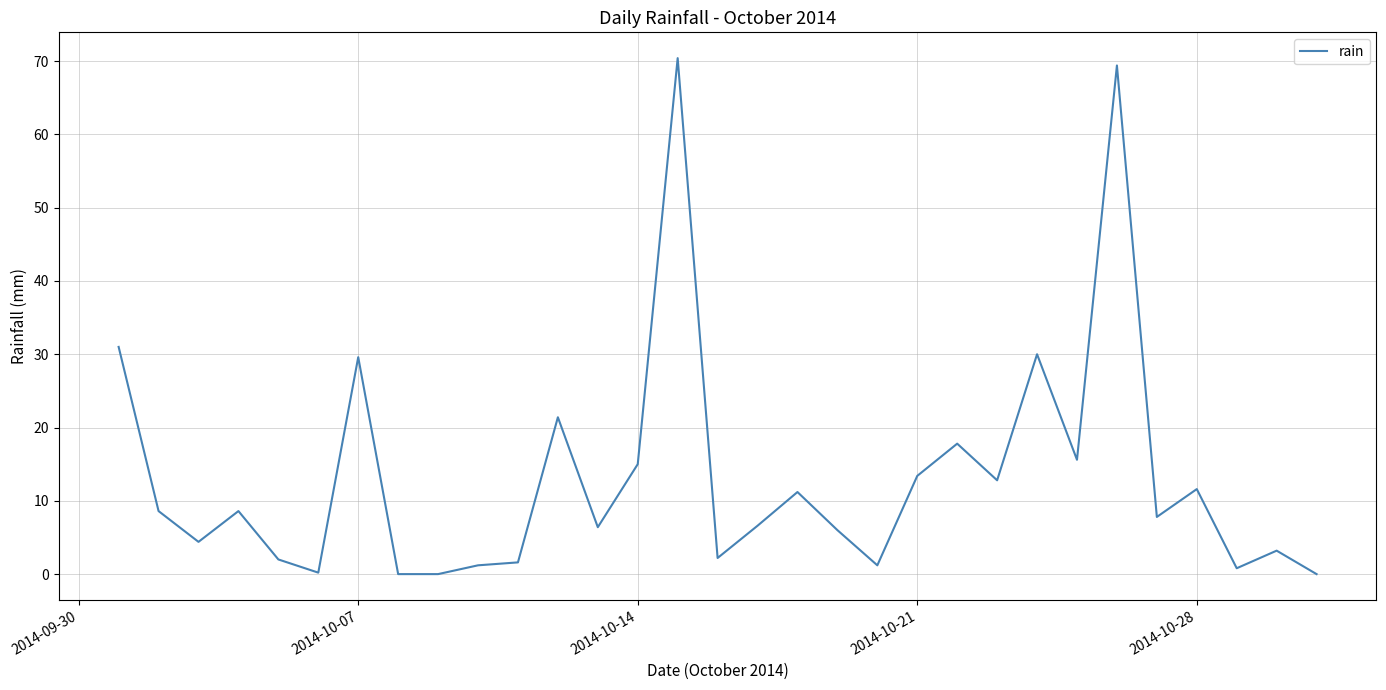

What is the difference between the maximum and minimum values?

70.4